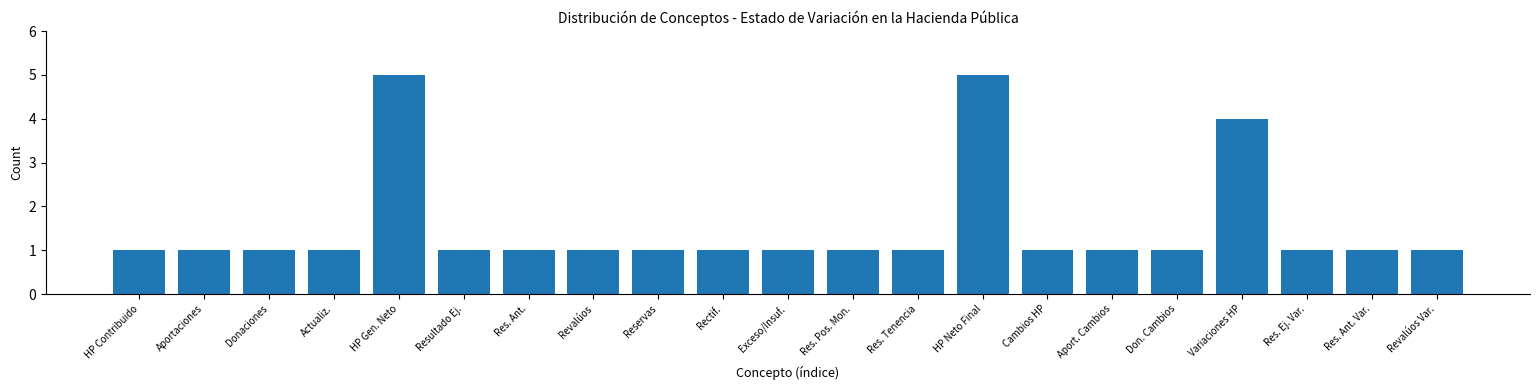

Reading left to right, extract all data points from this chart.

HP Contribuido=1	Aportaciones=1	Donaciones=1	Actualiz.=1	HP Gen. Neto=5	Resultado Ej.=1	Res. Ant.=1	Revalúos=1	Reservas=1	Rectif.=1	Exceso/Insuf.=1	Res. Pos. Mon.=1	Res. Tenencia=1	HP Neto Final=5	Cambios HP=1	Aport. Cambios=1	Don. Cambios=1	Variaciones HP=4	Res. Ej. Var.=1	Res. Ant. Var.=1	Revalúos Var.=1